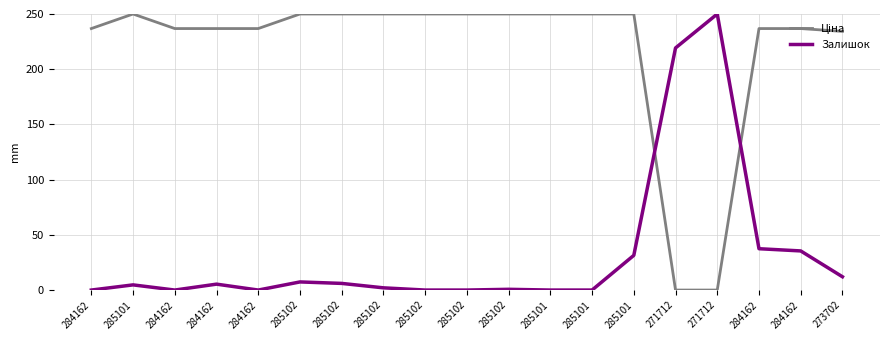

Does the chart display data point markers on the line(s)?

No